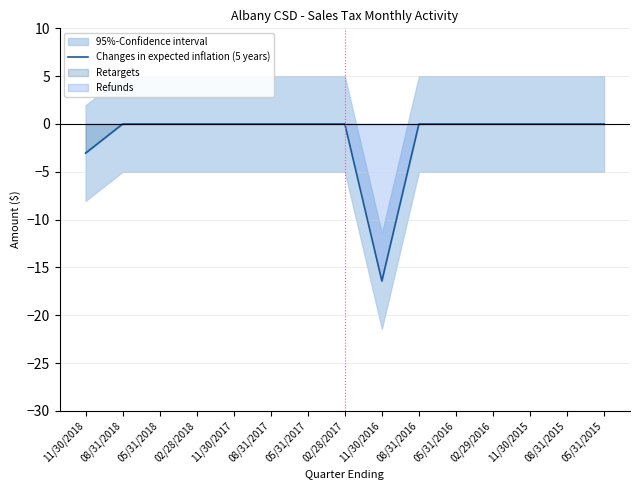

The value at 05/31/2016 is 0.0. True or false?

True